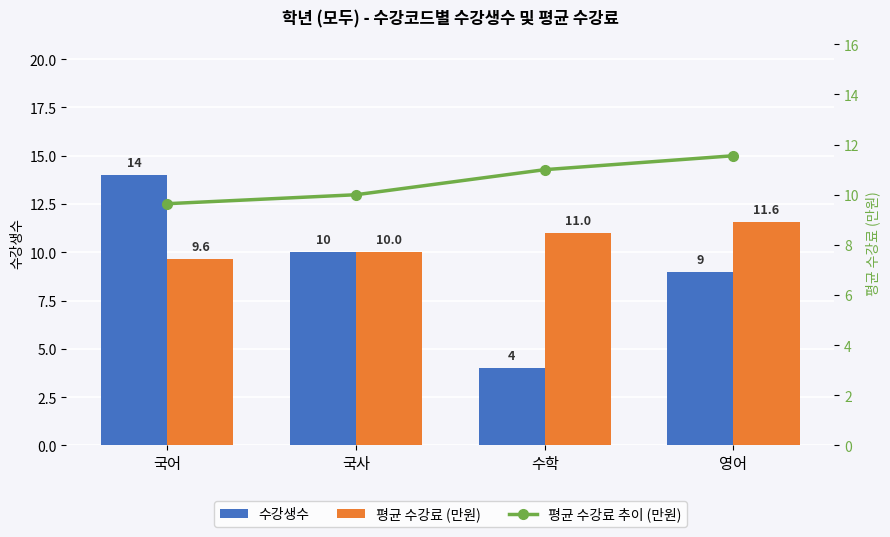

What is the lowest value of the 수강생수 series?

4.0